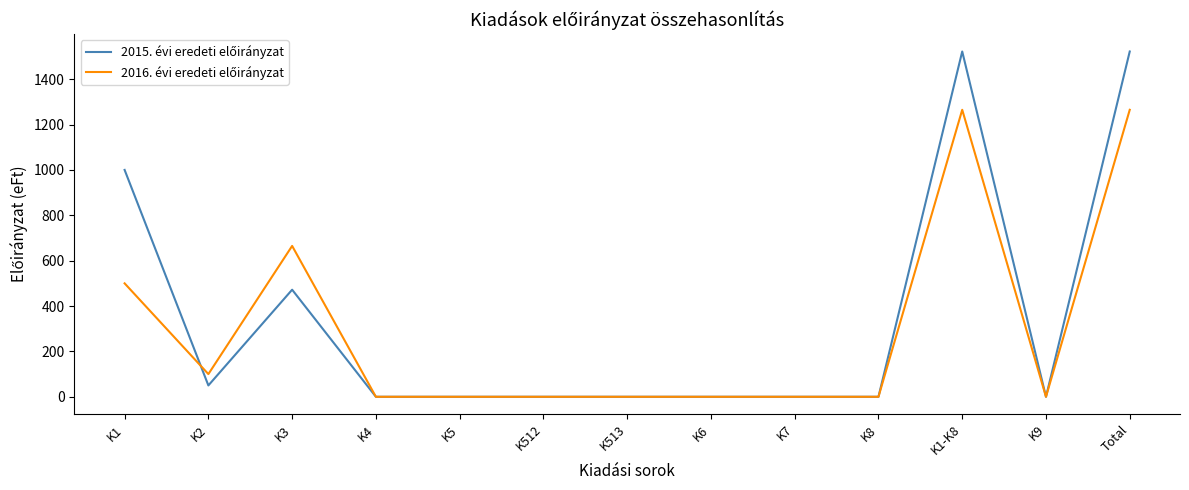

What is the greatest value displayed?

1522